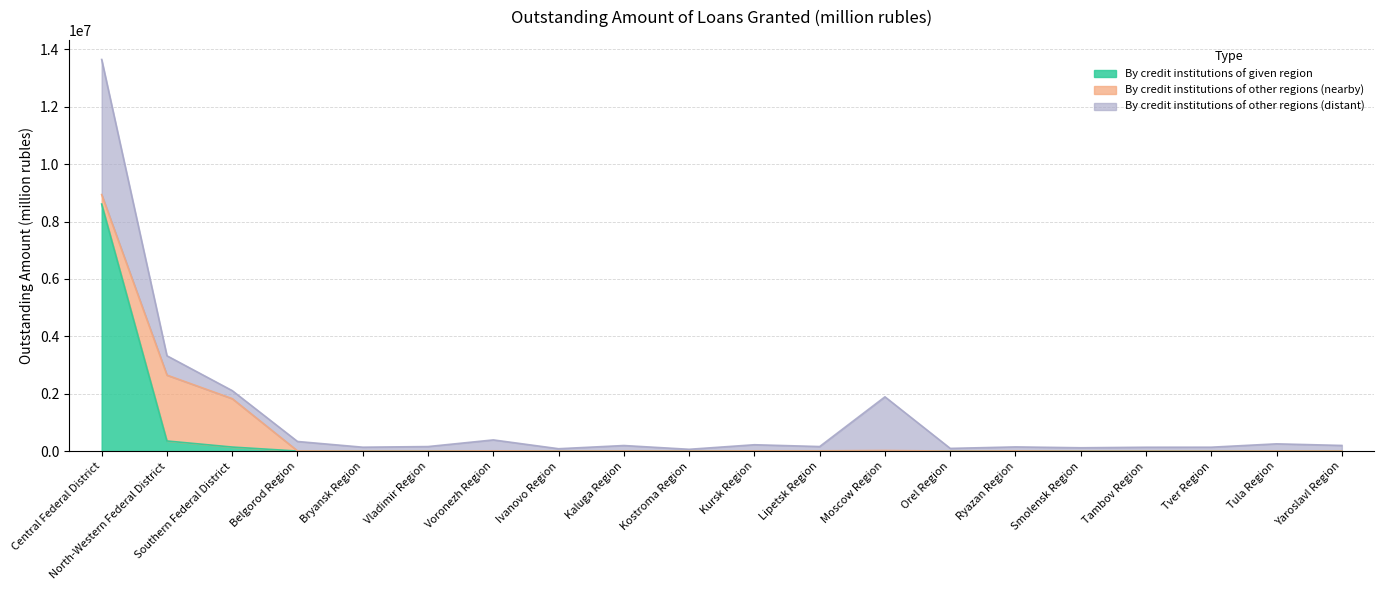

What is the difference between the highest and lowest values at Belgorod Region?

321727